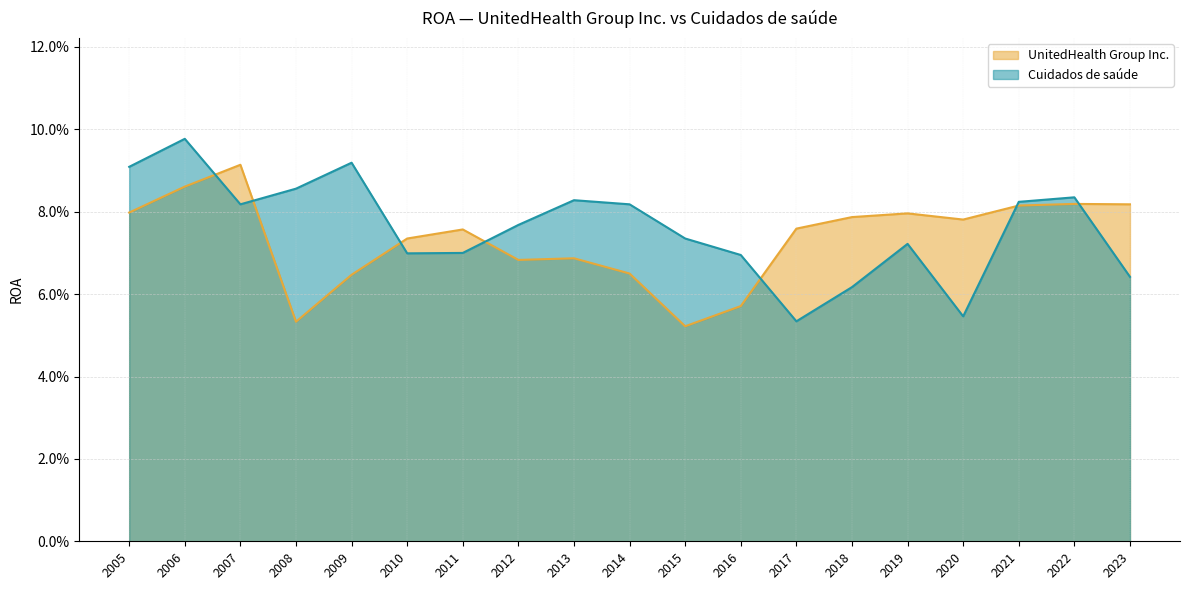

True or false: UnitedHealth Group Inc. has more than 0 points higher than both neighbors.

True